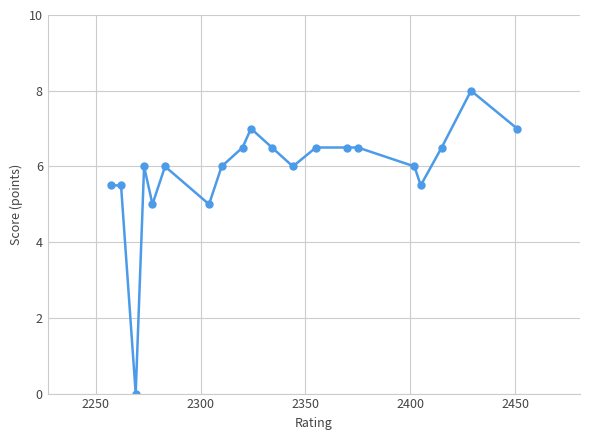

What is the difference between the maximum and minimum values?

8.0